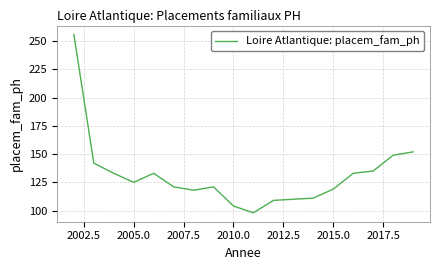

What is the greatest value displayed?

256